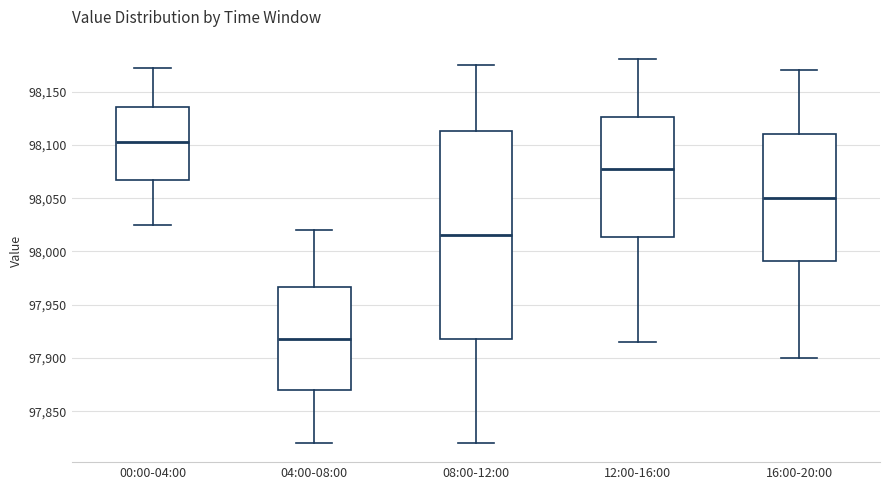

Where is the lower edge of the box for 08:00-12:00 on the y-axis? The values are not printed on the chart, so give them approximately, as read against the axis.

97920